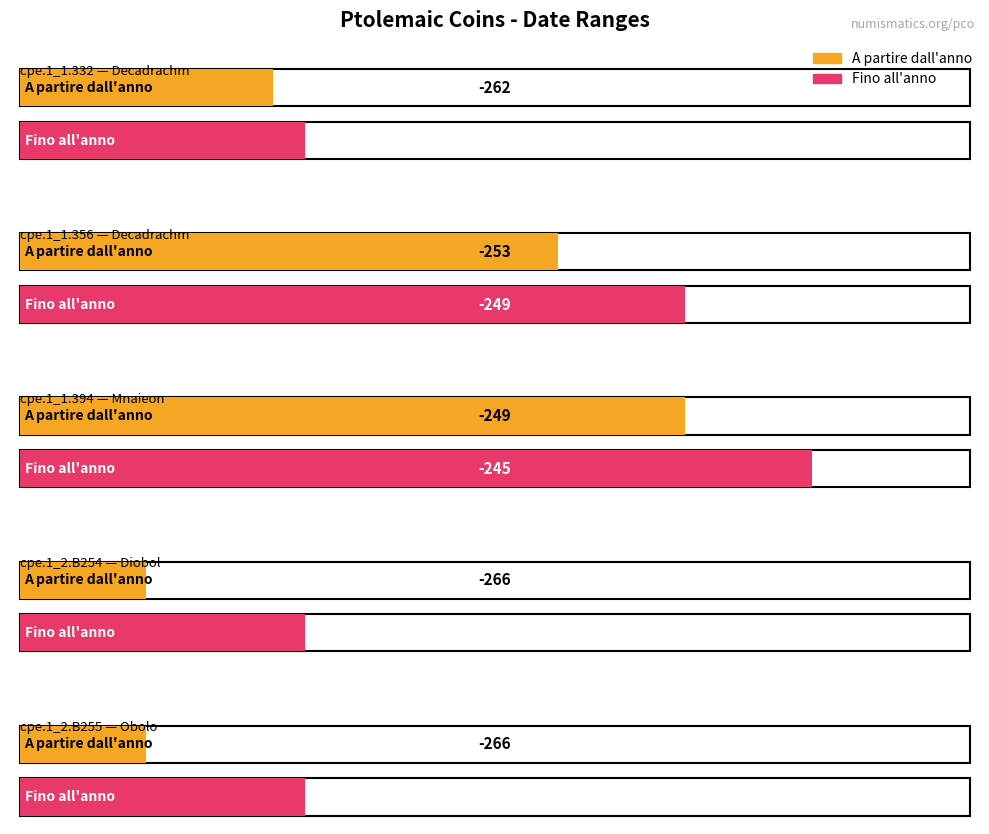

What is the difference between the A partire dall'anno values at cpe.1_1.356 and cpe.1_2.B255?

13